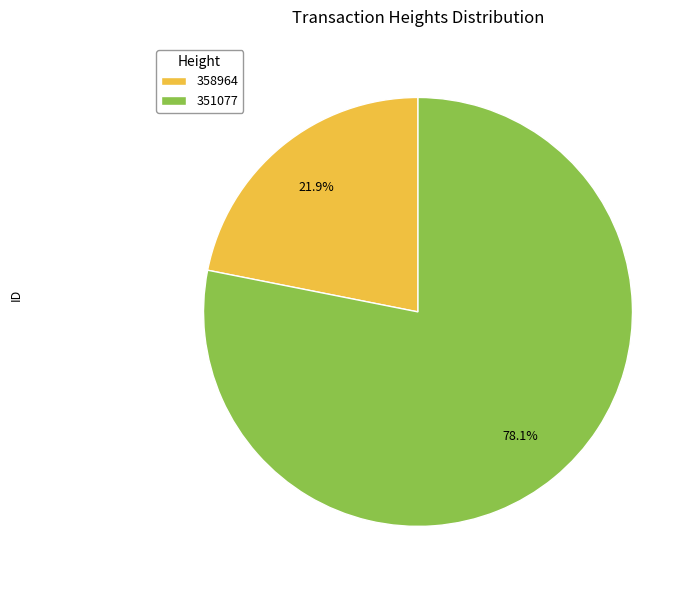

Do 351077 and 358964 together represent more than half of the pie?

Yes